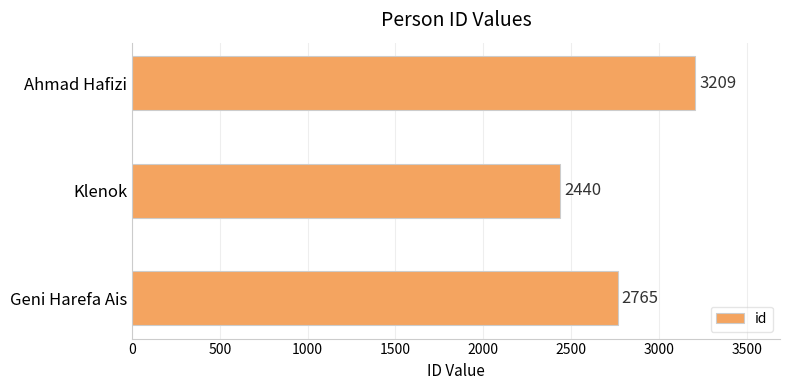

What is the difference between the maximum and minimum values?

769